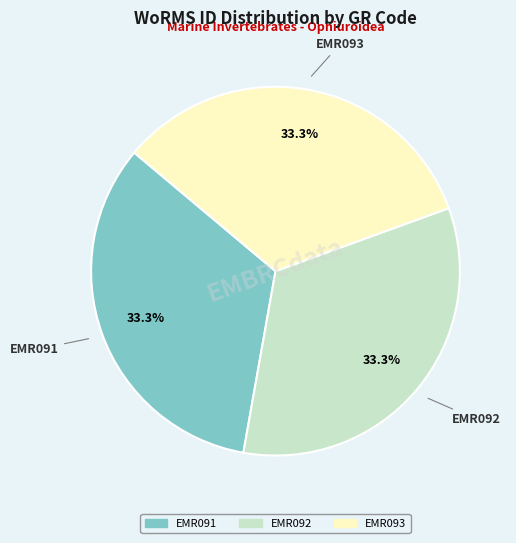

How many slices are in this pie chart?

3